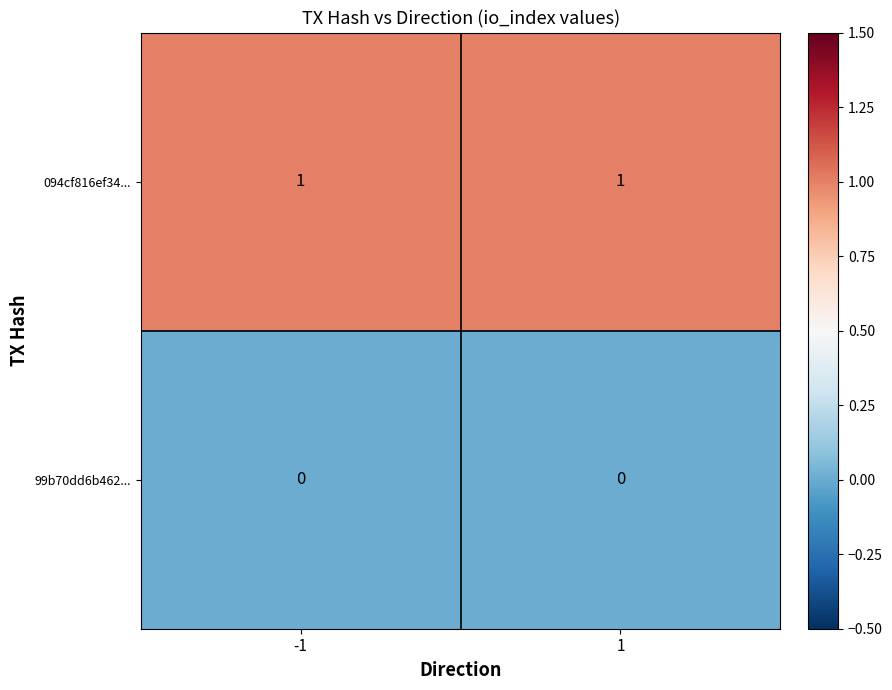

What is the total value across all series at -1?

1